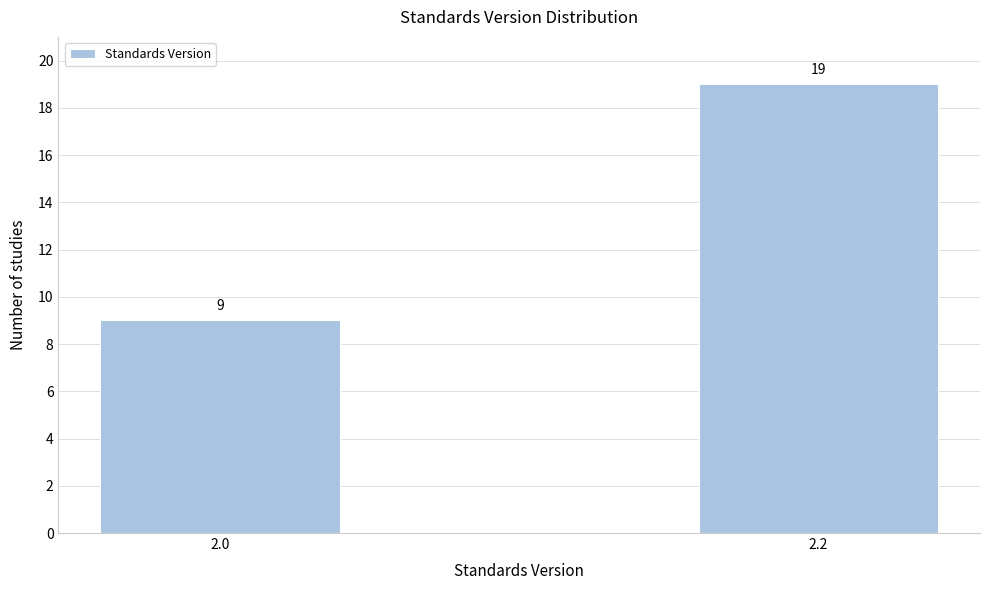

Reading left to right, list all the values displayed in this chart.

2.0=9	2.2=19